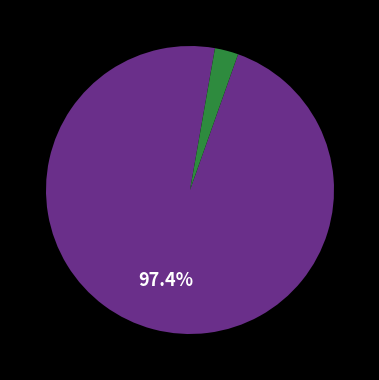

How many slices are in this pie chart?

2